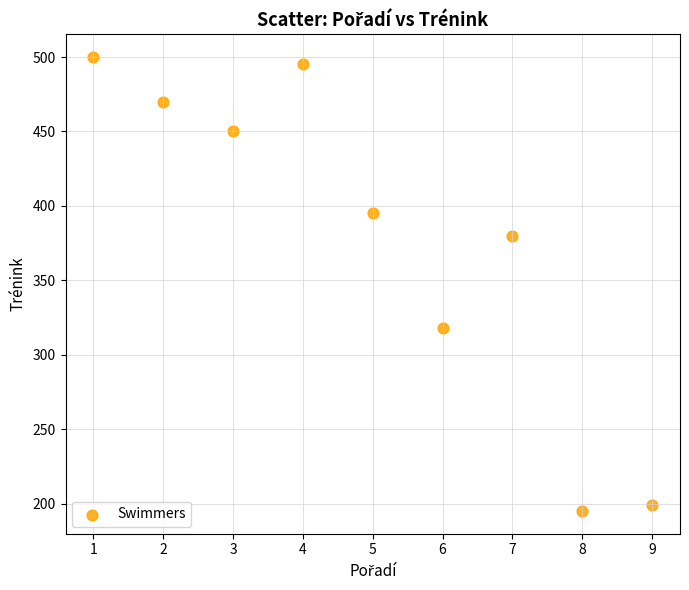

What Y value in the scatter plot is closest to 347?

318